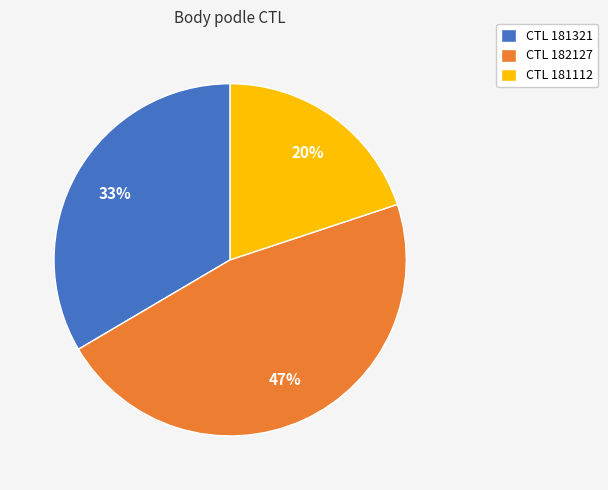

To the nearest percent, what percentage of the pie is CTL 182127?

47%